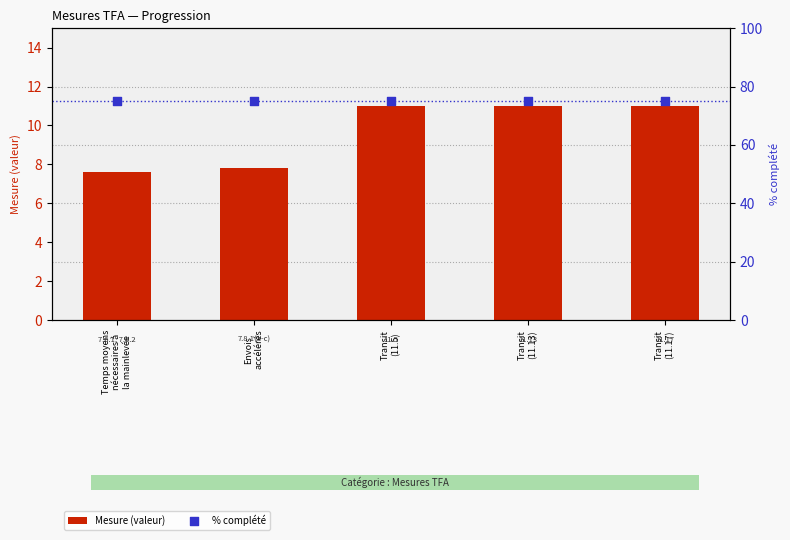

What are all the series names shown in the legend?

Mesure (valeur), % complété